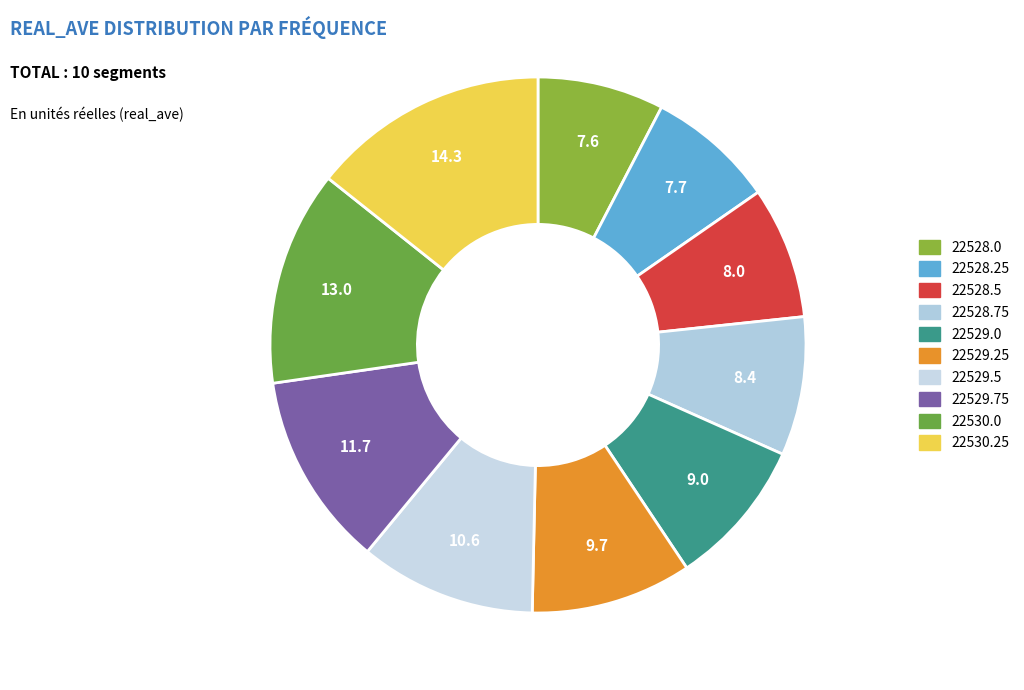

What percentage is the 22529.5 slice, to the nearest percent?

11%